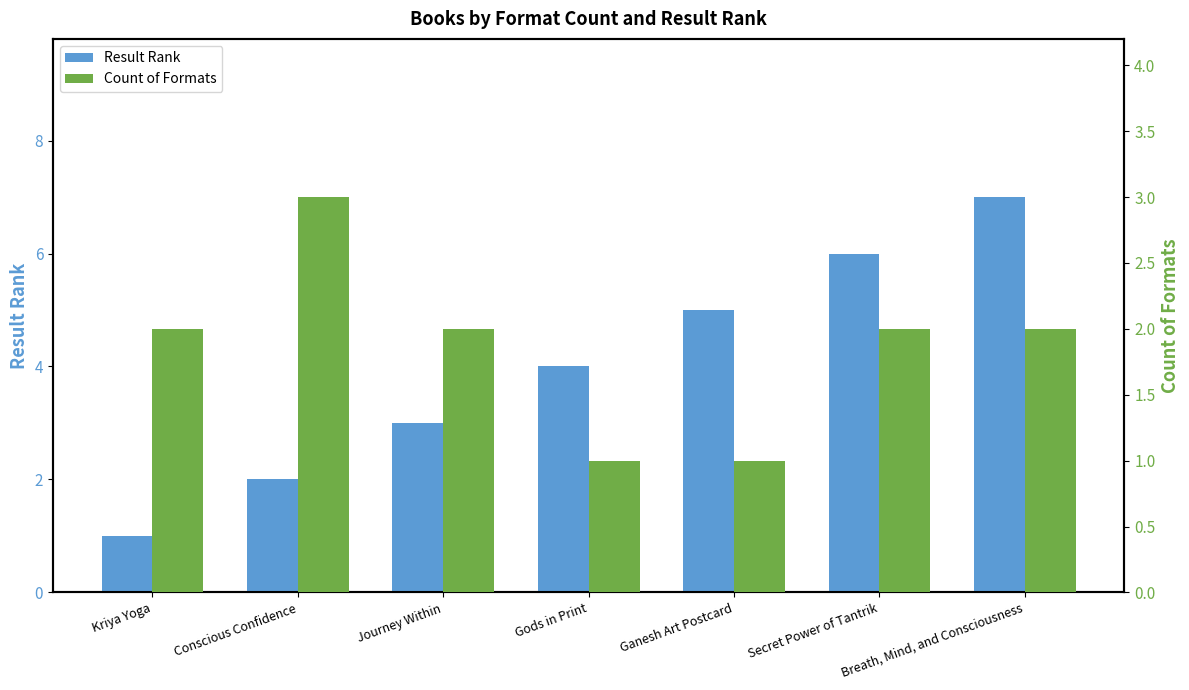

What is the spread (max minus min) of values at Breath, Mind, and Consciousness?

5